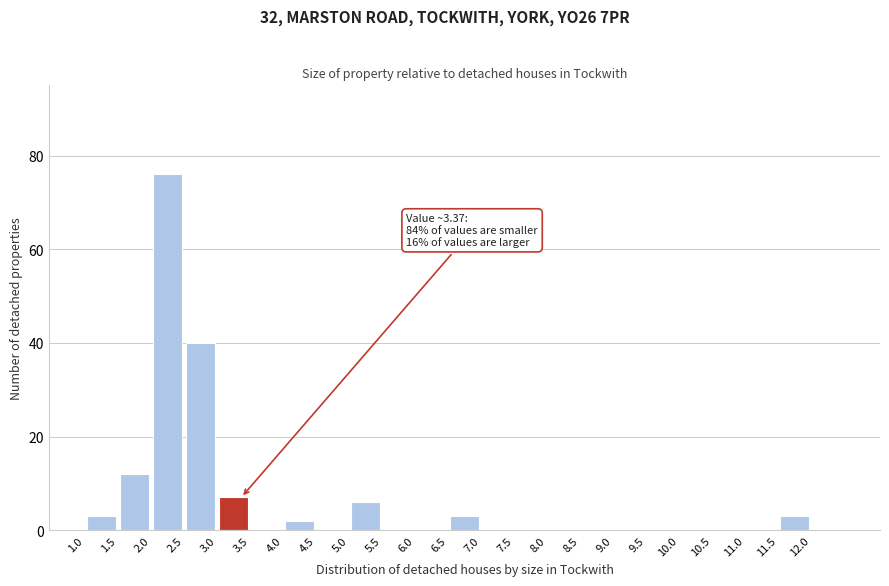

Which range on the x-axis has the tallest bar?

2.0 to 2.5